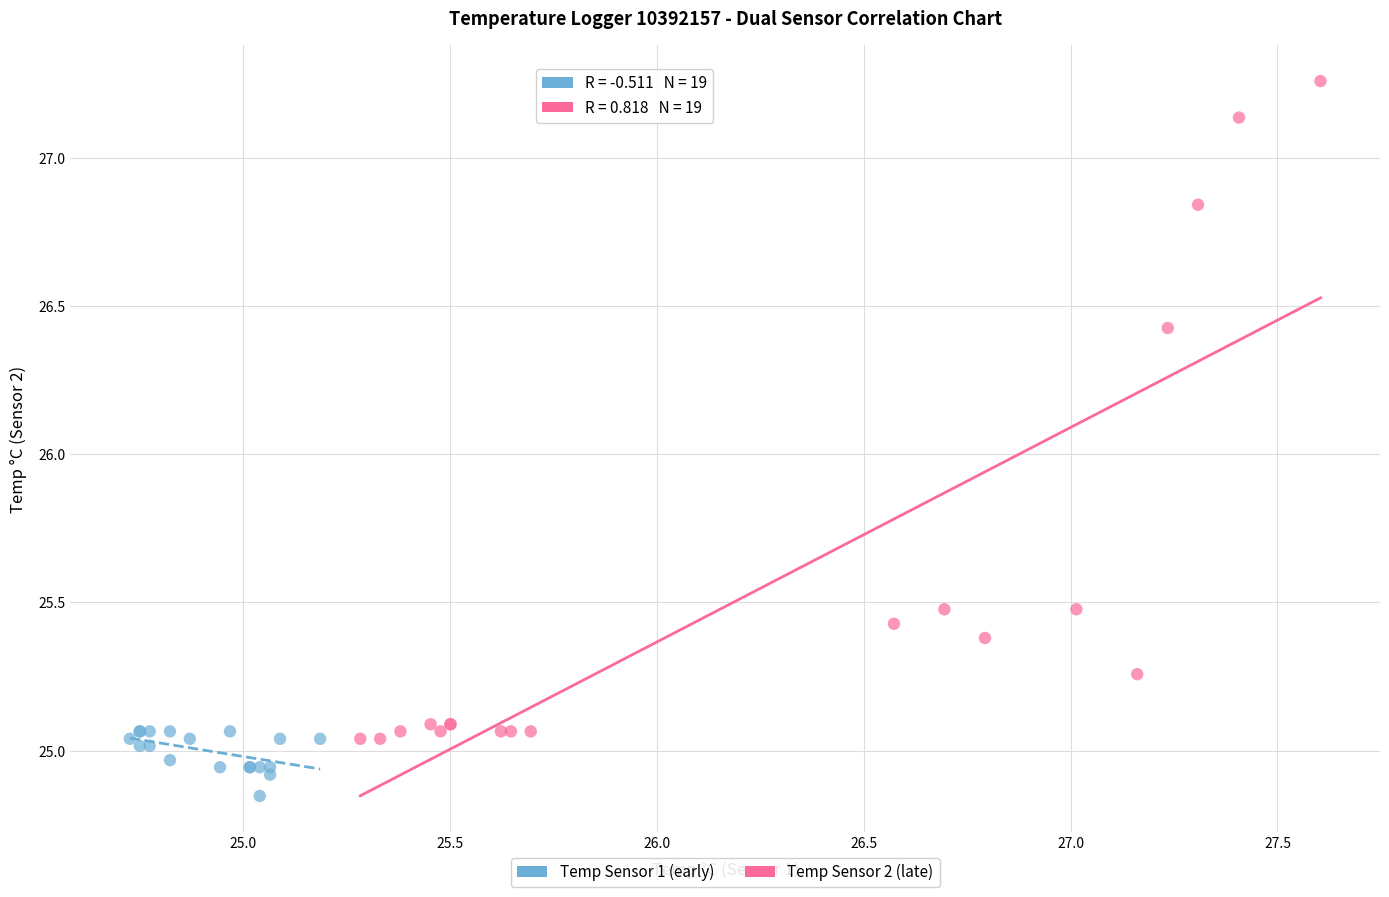

Which series contains the lowest Y value?

Temp Sensor 1 (early)